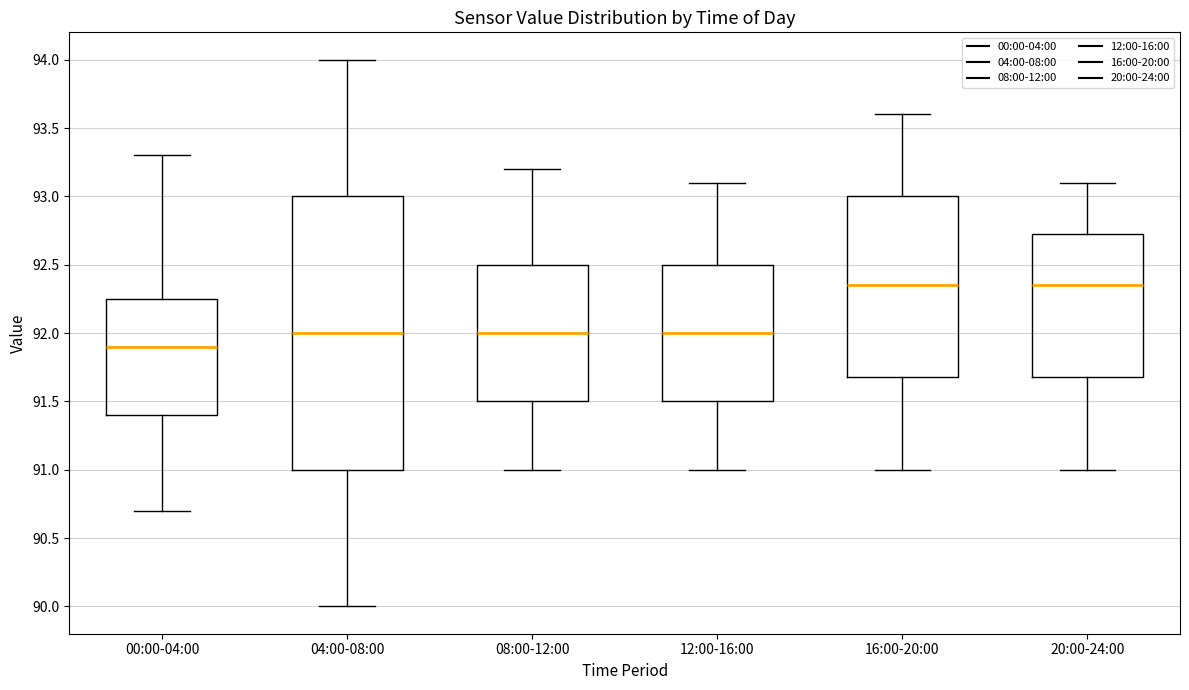

Where is the lower edge of the box for 08:00-12:00 on the y-axis? The values are not printed on the chart, so give them approximately, as read against the axis.

91.50